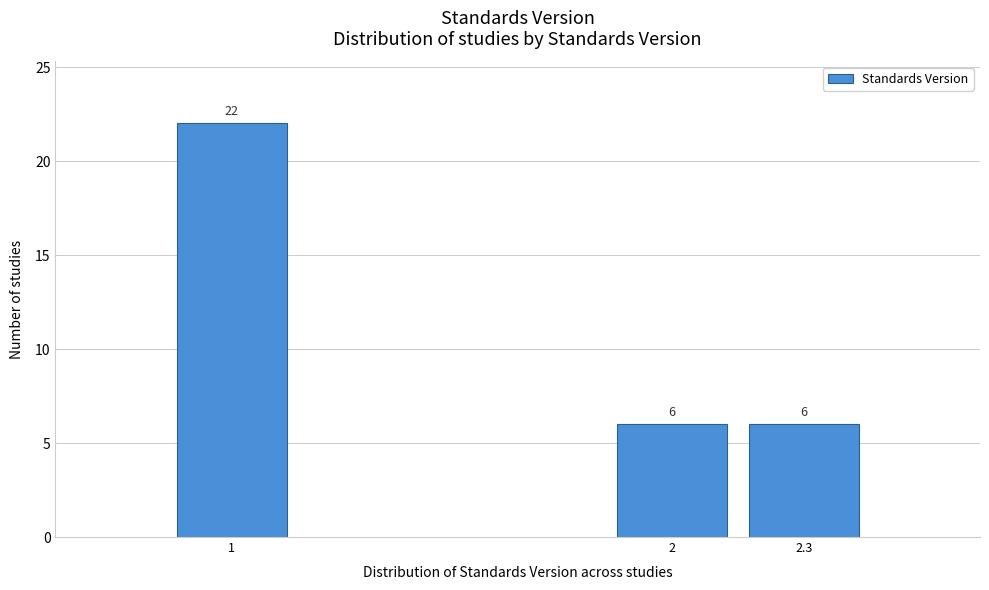

Reading right to left, extract all data points from this chart.

6	6	22